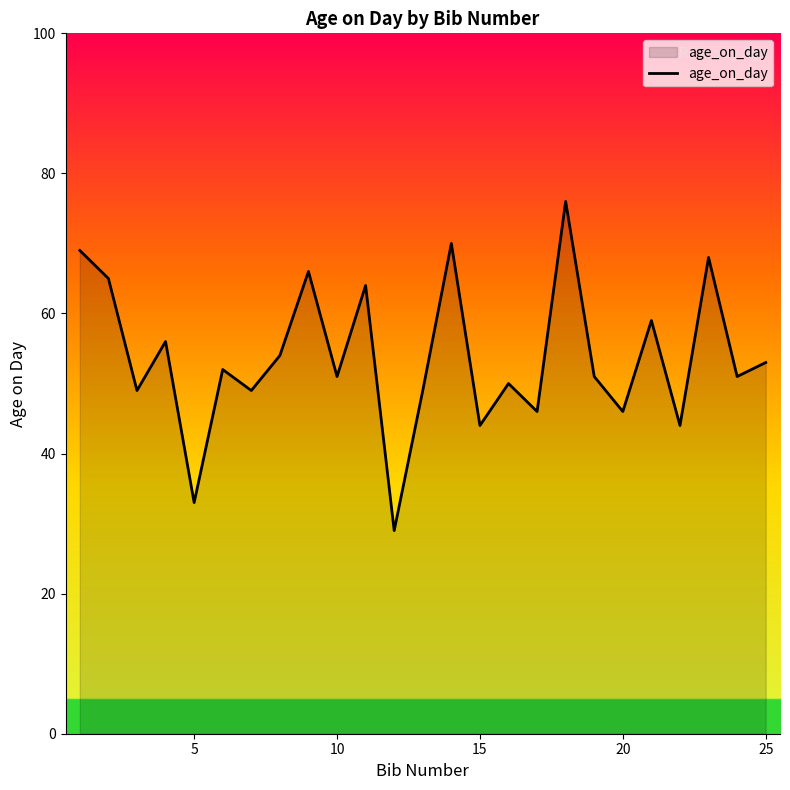

What is the difference between the maximum and minimum values?

47